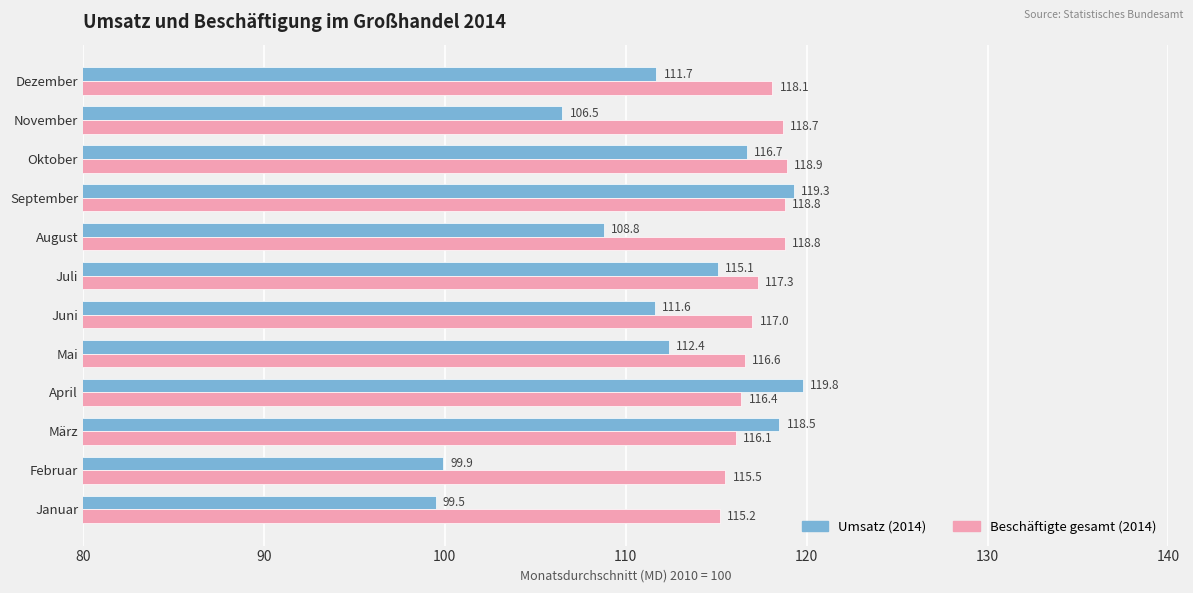

The value of Umsatz (2014) at Oktober is 29.7. True or false?

False